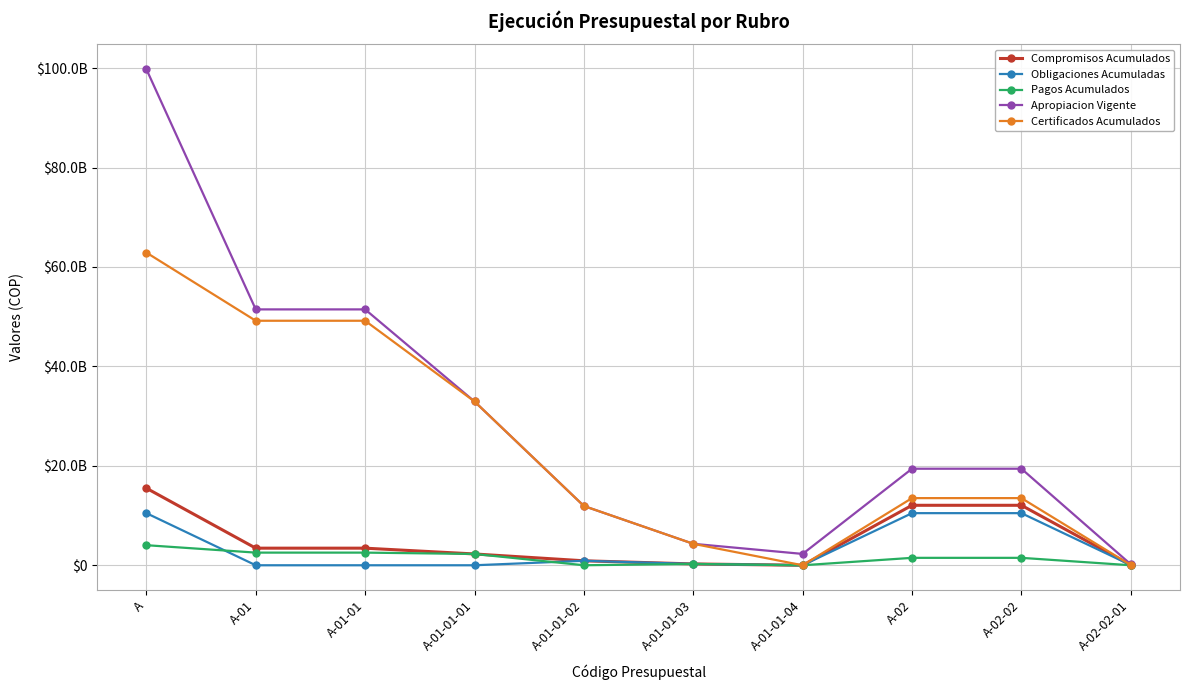

What position from the left is A-02-02?

9